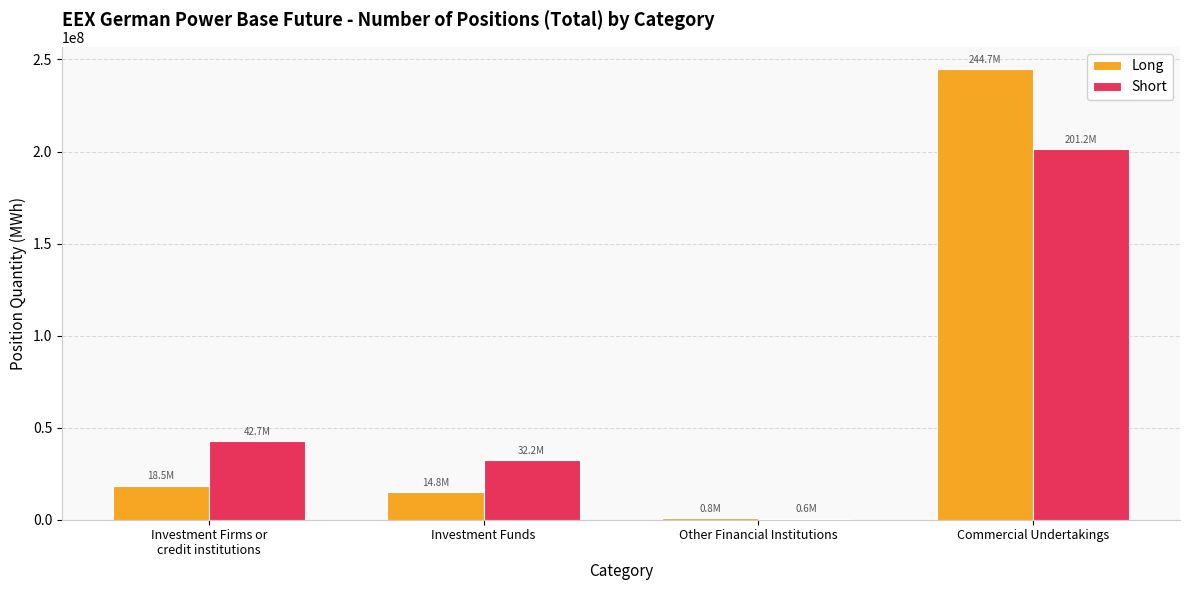

What is the maximum value for Short?

201177052.9